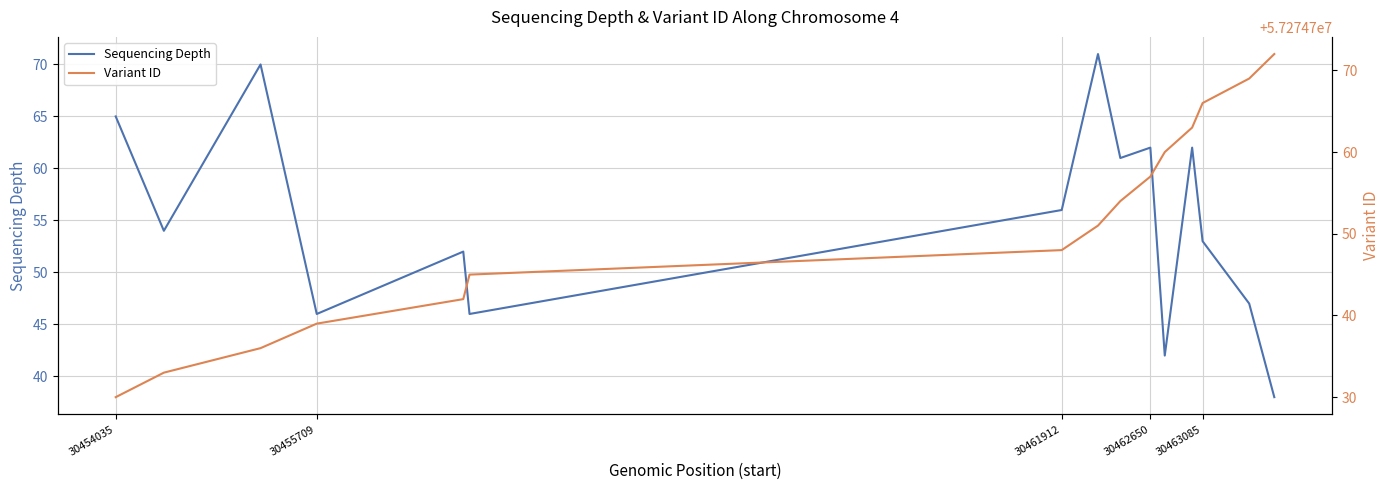

How many values in the Sequencing Depth series exceed 54?

7